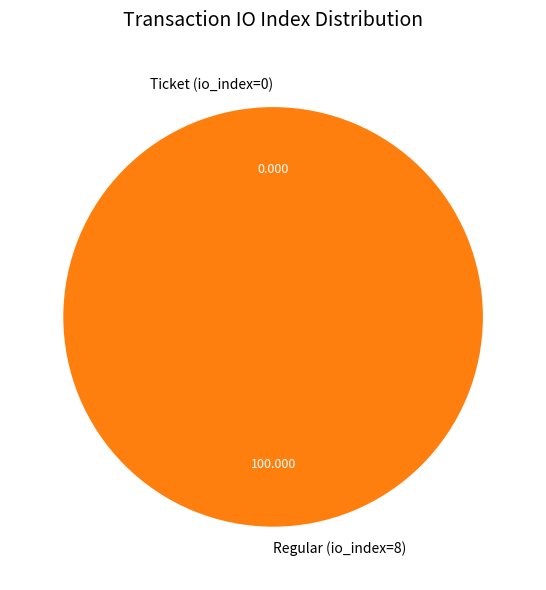

How many segments does this pie chart have?

2